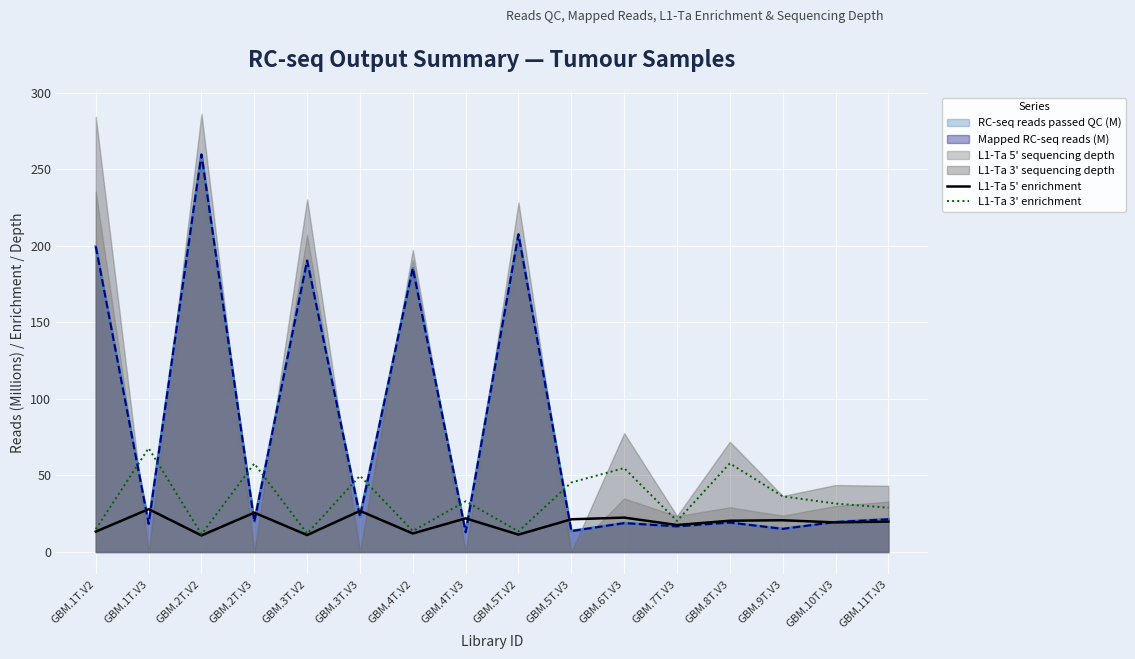

The L1-Ta 3' enrichment series shows 31.7 at GBM.10T.V3. True or false?

True